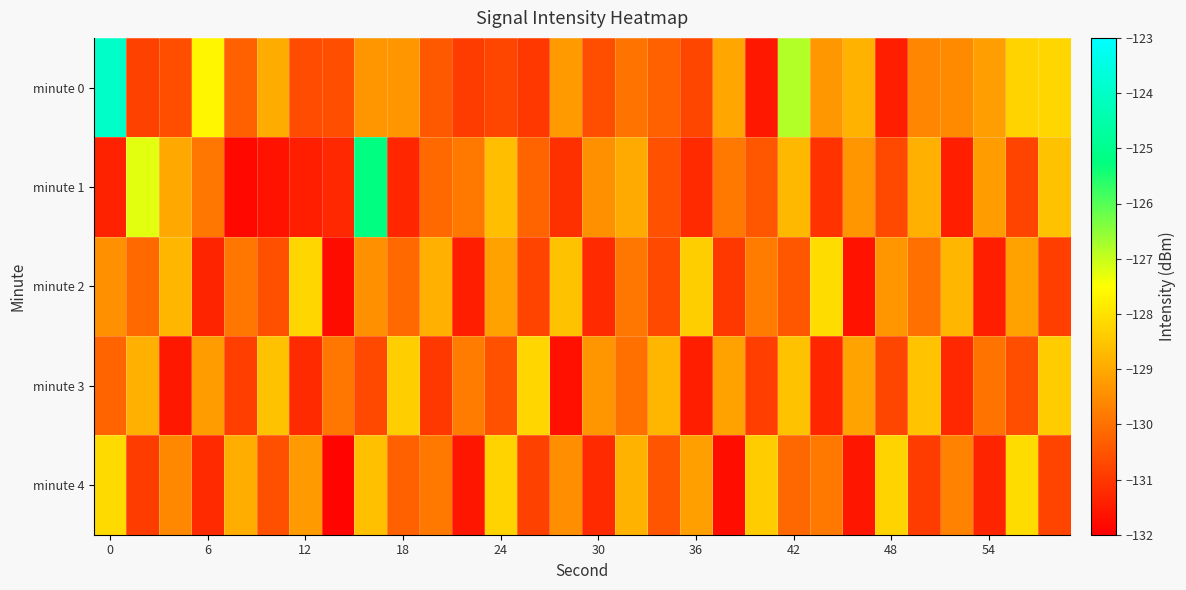

Rank the series by their maximum value, from highest to lowest.

minute 0, minute 1, minute 2, minute 4, minute 3